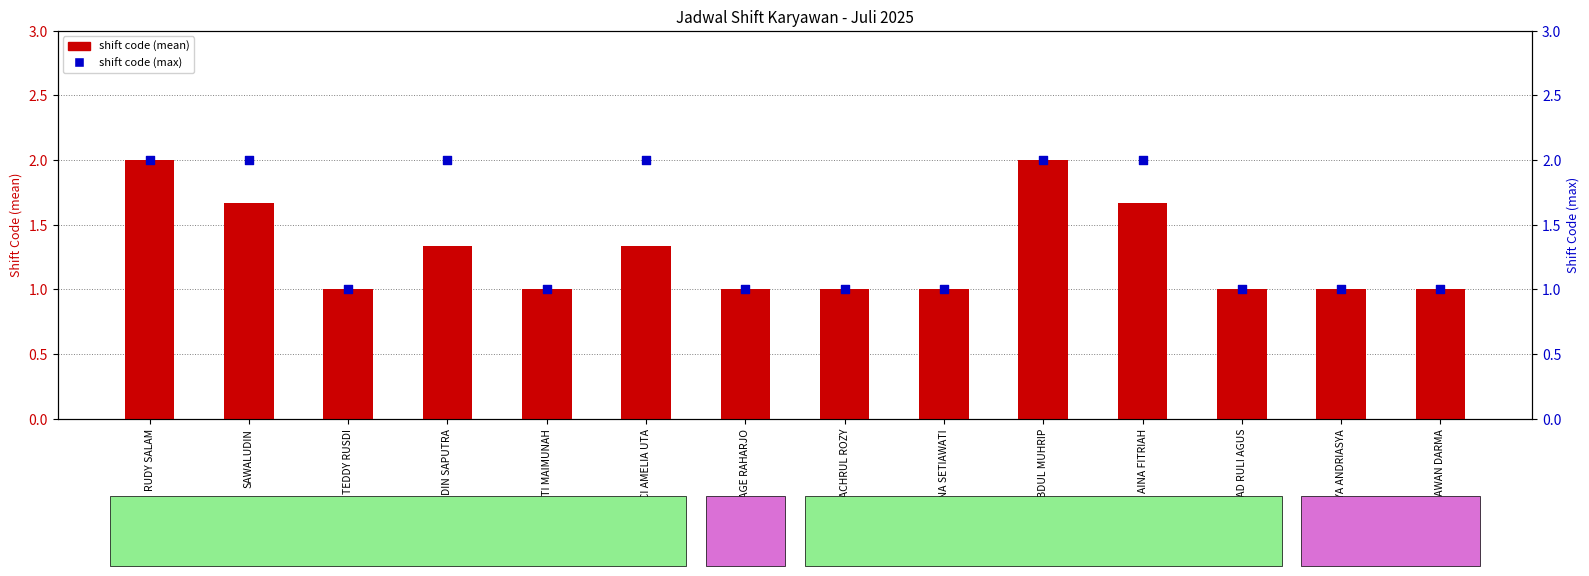

Which series contains the lowest Y value?

shift code (mean)